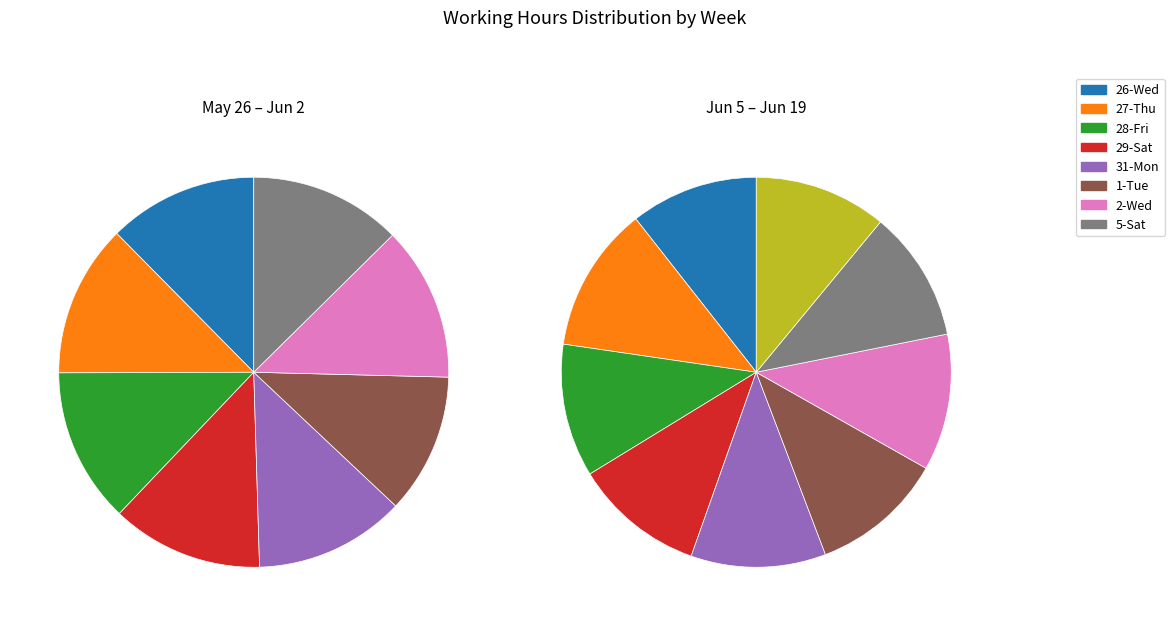

Do 10-Thu and 28-Fri together represent more than half of the pie?

No